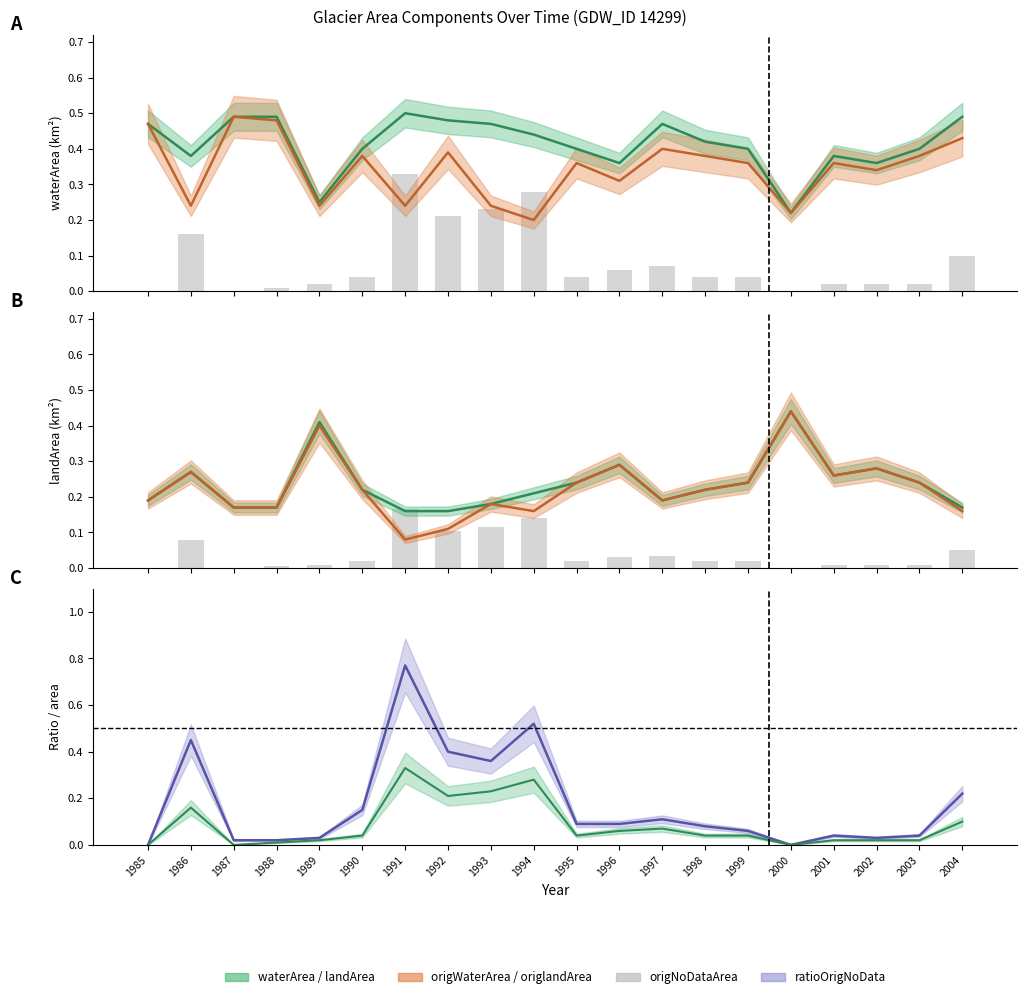

Does the chart contain stacked bars?

No